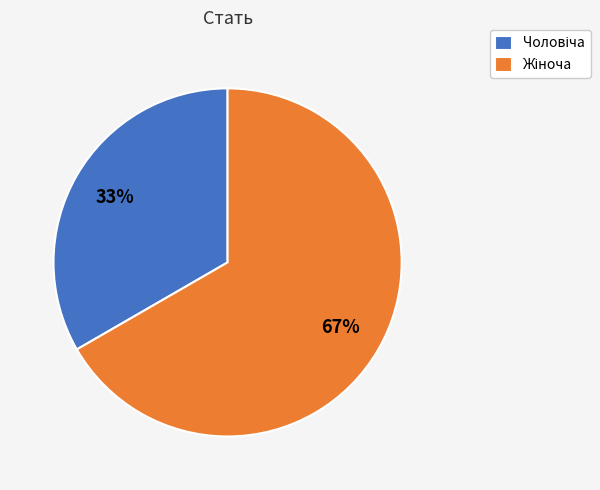

How many segments does this pie chart have?

2